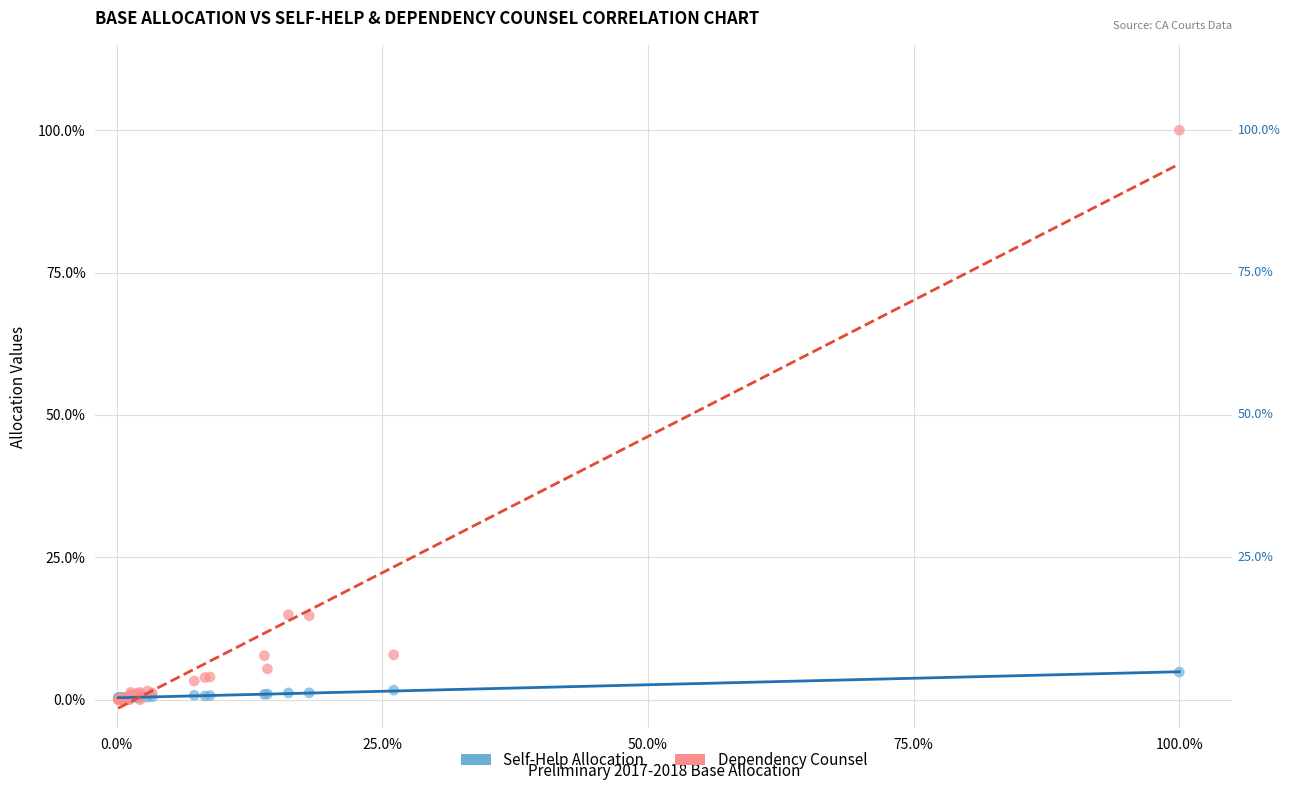

What are all the series names shown in the legend?

Self-Help Allocation, Dependency Counsel